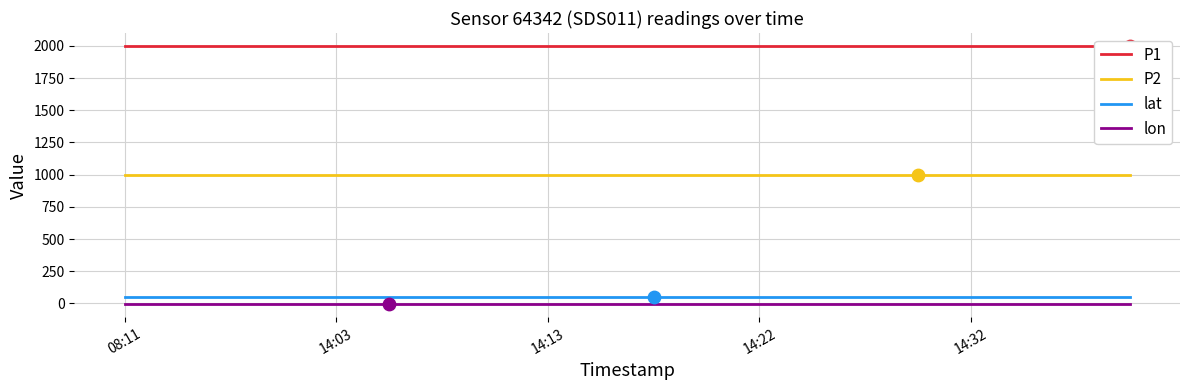

Which series contains the highest Y value?

P1